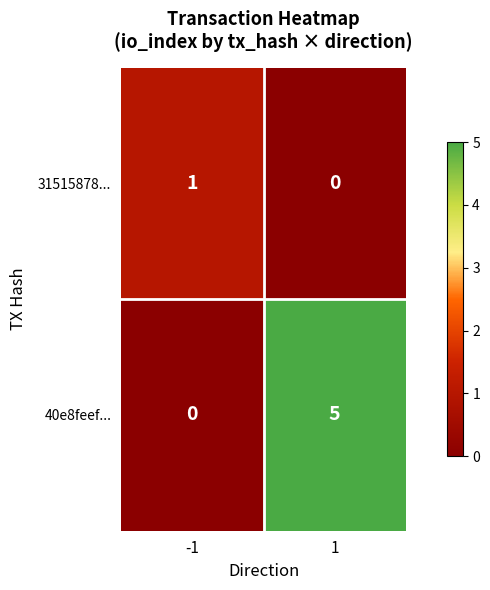

How many categories are shown in the chart?

2